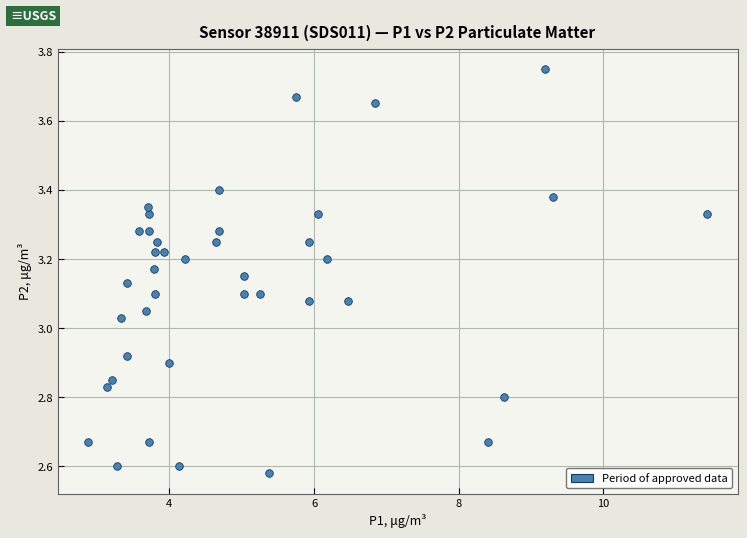

What is the range of X values (max minus min)?

8.6